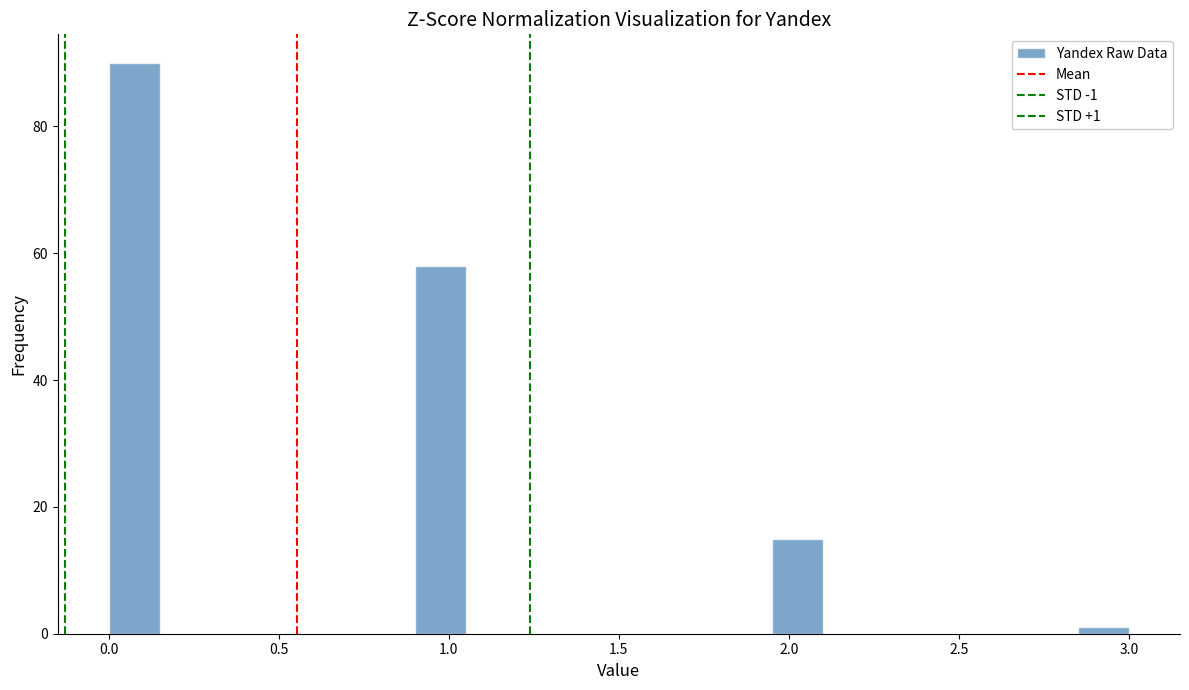

Read against the x-axis, roughly where is the centre of the tallest bar?

0.10